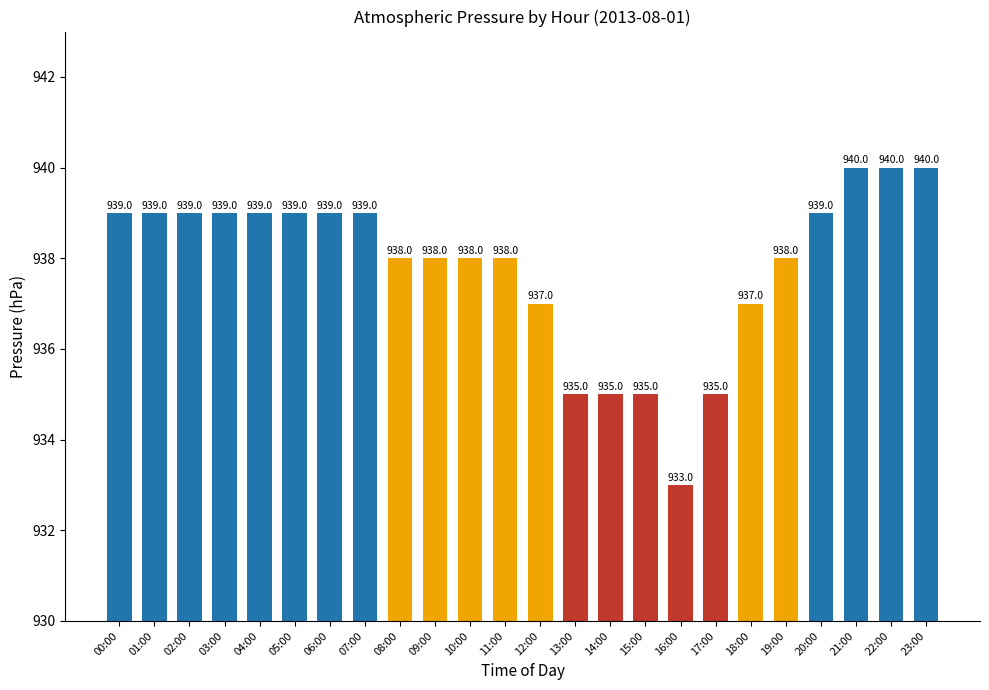

What is the sum of the values at 23:00 and 12:00?

1877